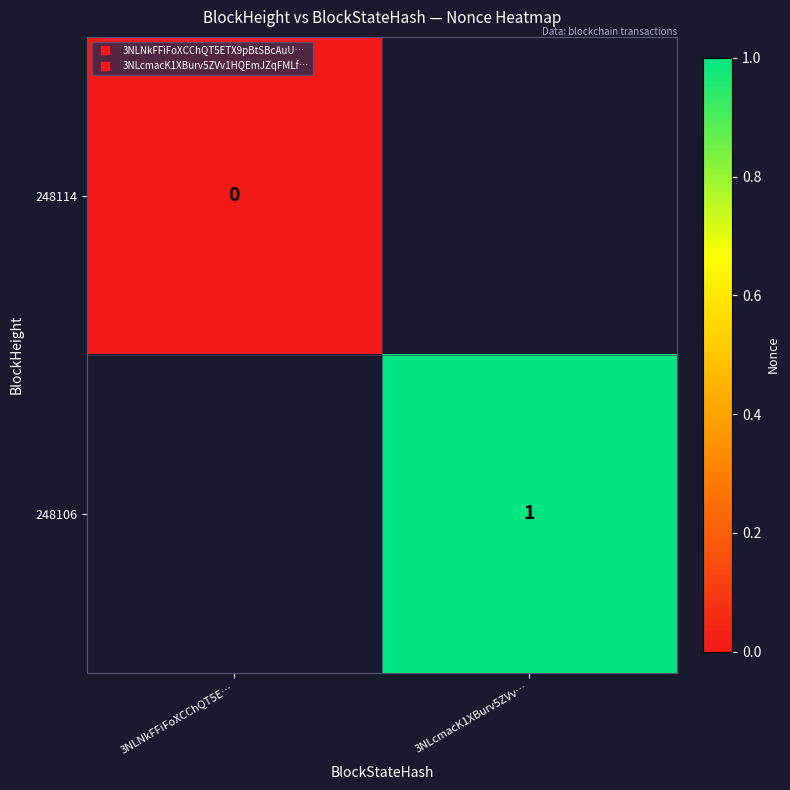

Read the 248106 value at 3NLcmacK1XBurv5ZVv….

1.0